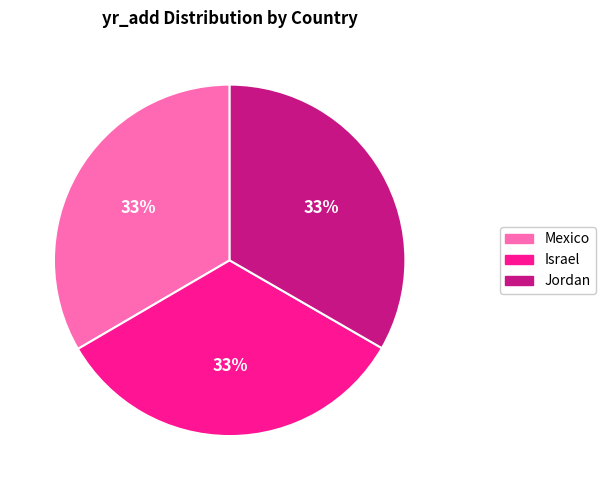

Do Mexico and Israel together represent more than half of the pie?

Yes